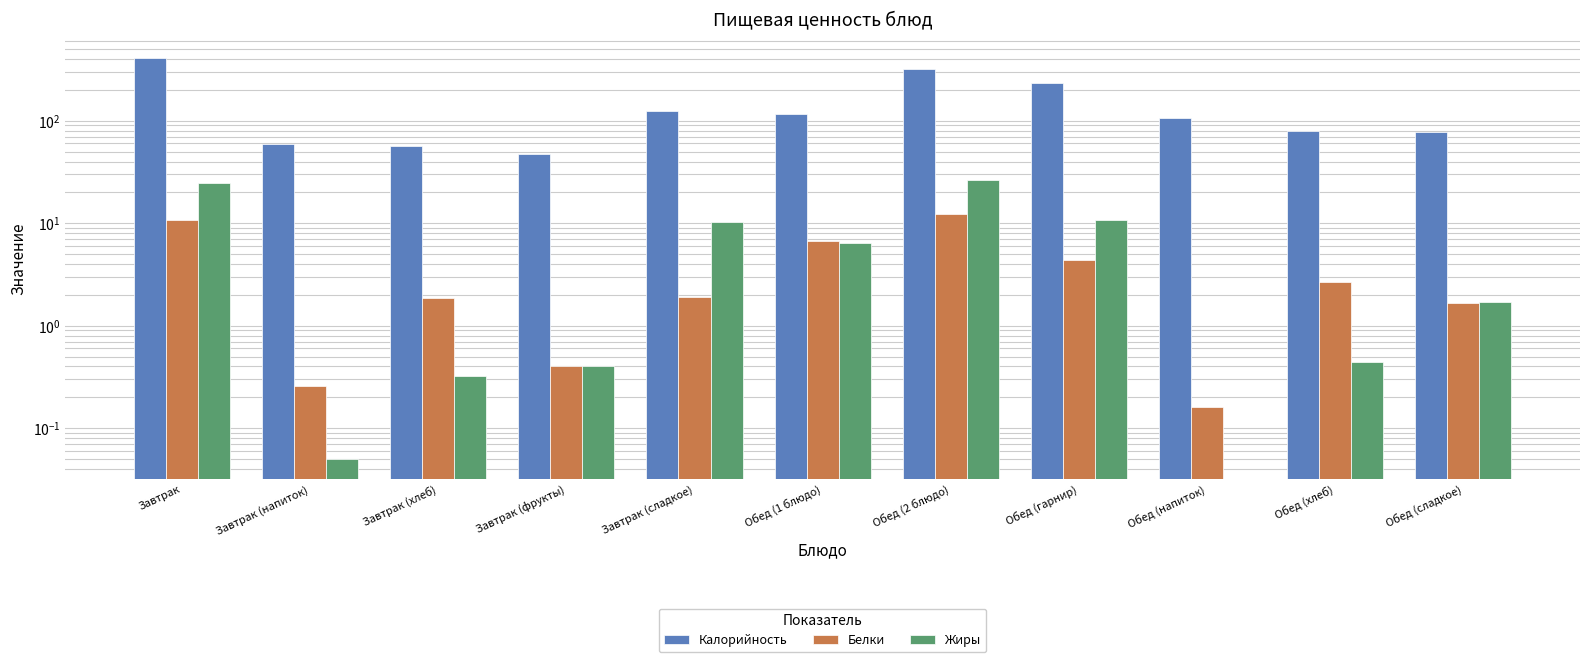

What is the average value of the Жиры series?

7.4